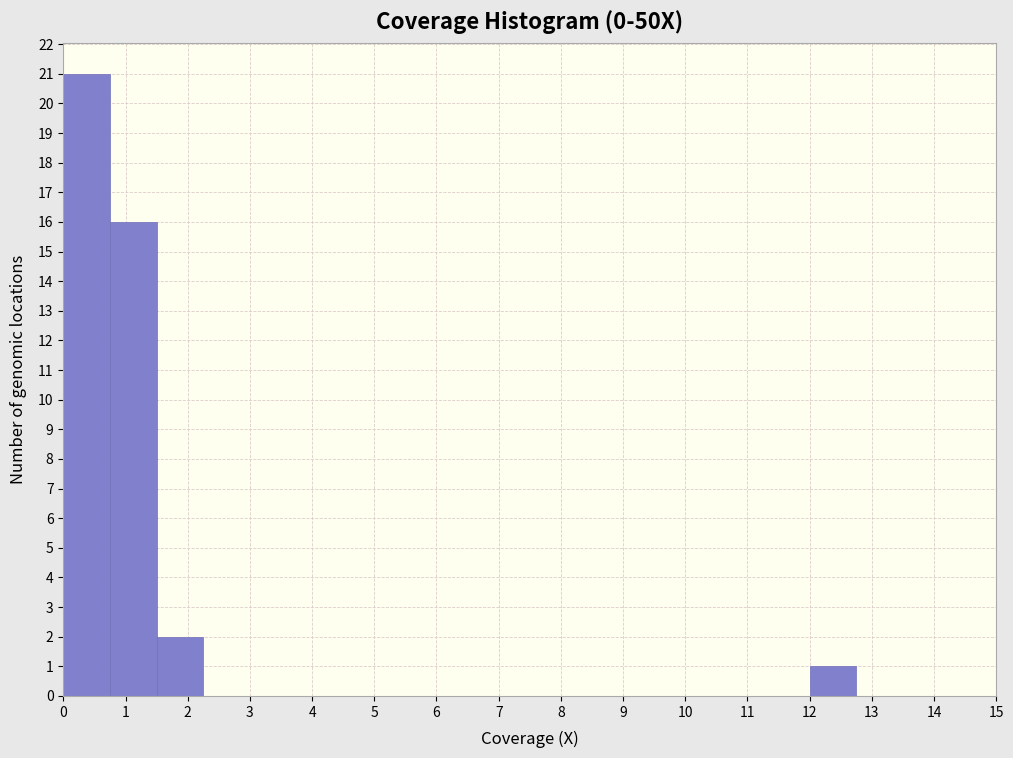

Reading left to right, list every bar in this chart as the range it spans on the x-axis followed by its height. Neither the bar edges nor the heights are printed on the chart, so give them approximately, as read against the axes.

0.00 to 0.75: 21
0.75 to 1.50: 16
1.50 to 2.25: 2
2.25 to 3.00: 0
3.00 to 3.75: 0
3.75 to 4.50: 0
4.50 to 5.25: 0
5.25 to 6.00: 0
6.00 to 6.75: 0
6.75 to 7.50: 0
7.50 to 8.25: 0
8.25 to 9.00: 0
9.00 to 9.75: 0
9.75 to 10.50: 0
10.50 to 11.25: 0
11.25 to 12.00: 0
12.00 to 12.75: 1
12.75 to 13.50: 0
13.50 to 14.25: 0
14.25 to 15.00: 0